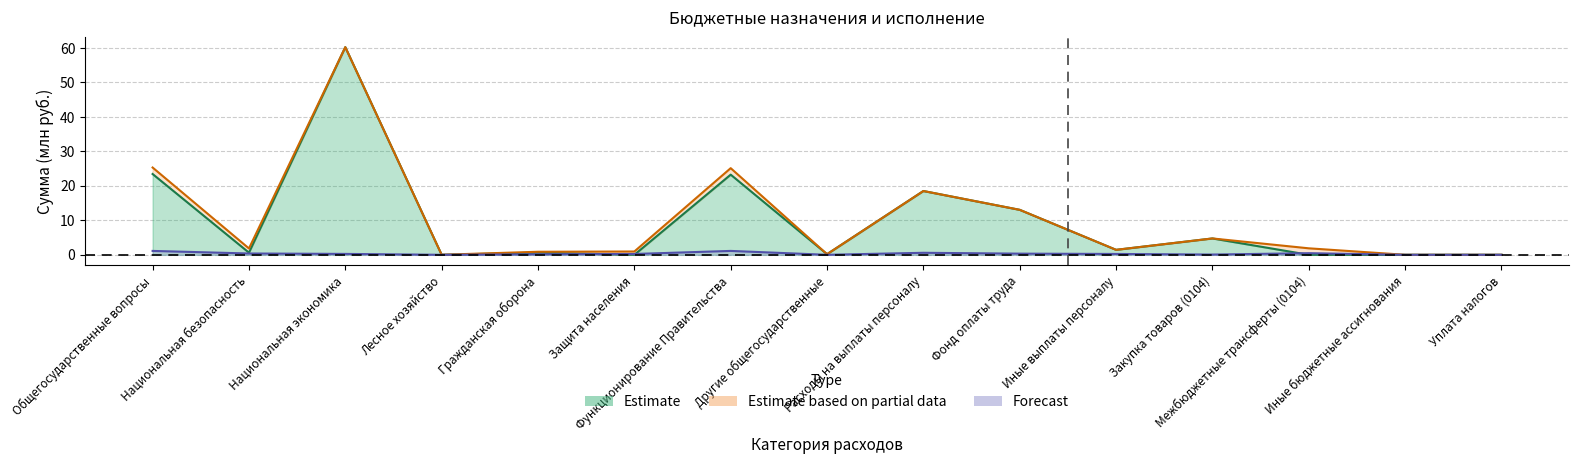

True or false: Estimate based on partial data and Forecast intersect in this chart.

False